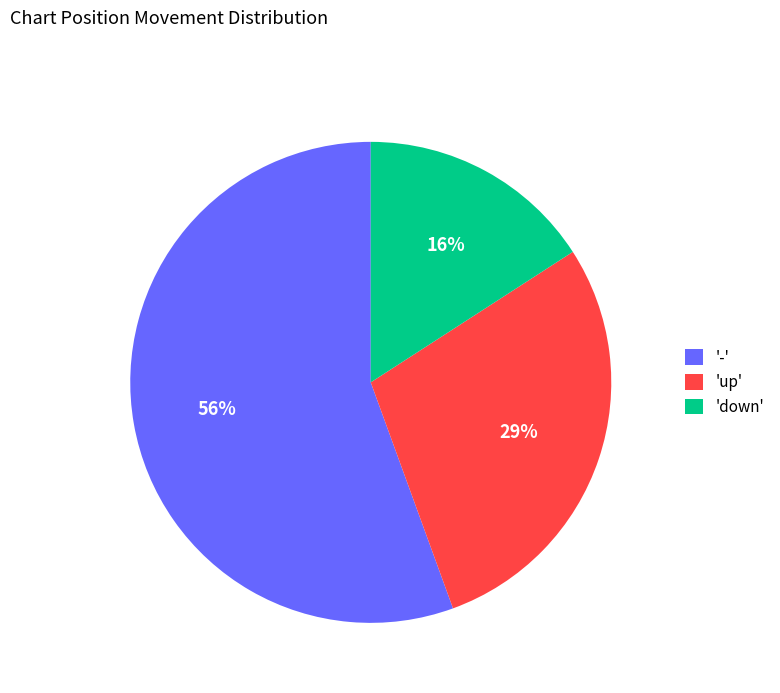

Is 'up' the majority of the pie?

No